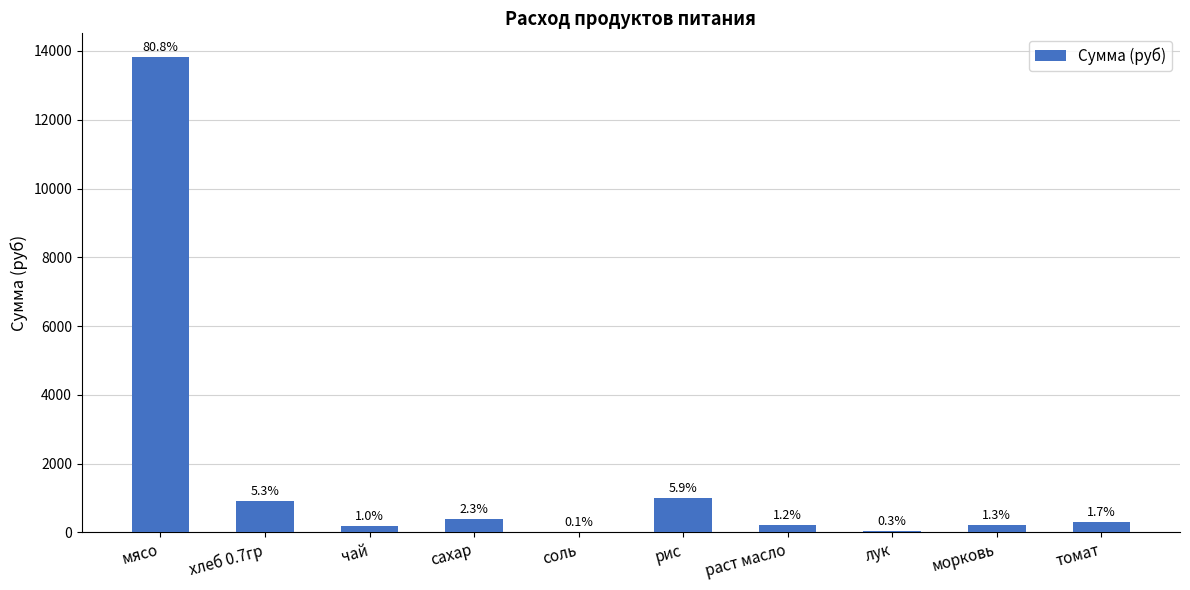

List the labels in order of value, largest first.

мясо, рис, хлеб 0.7гр, сахар, томат, морковь, раст масло, чай, лук, соль